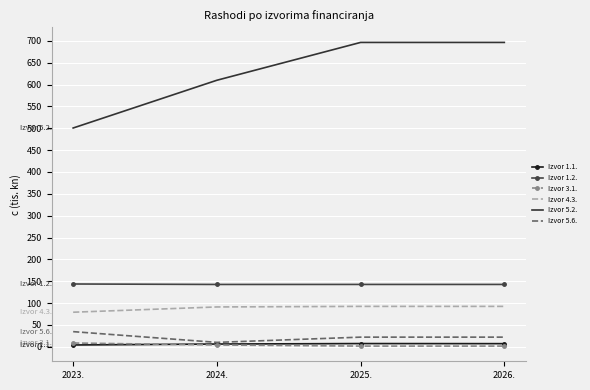

Which series has the largest total across all categories?

Izvor 5.2.